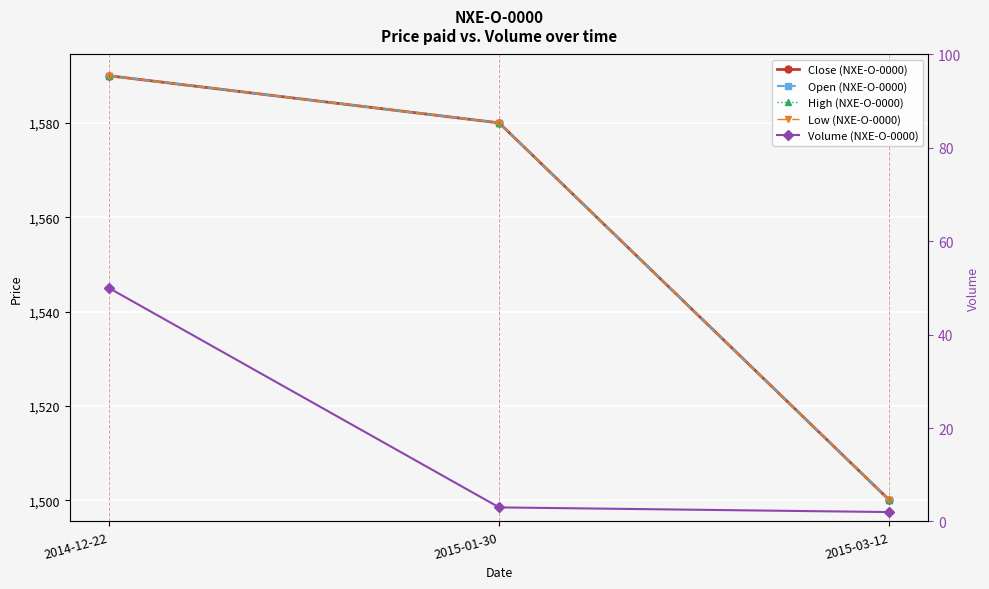

Which has a higher value, 2015-01-30 or 2014-12-22?

2014-12-22